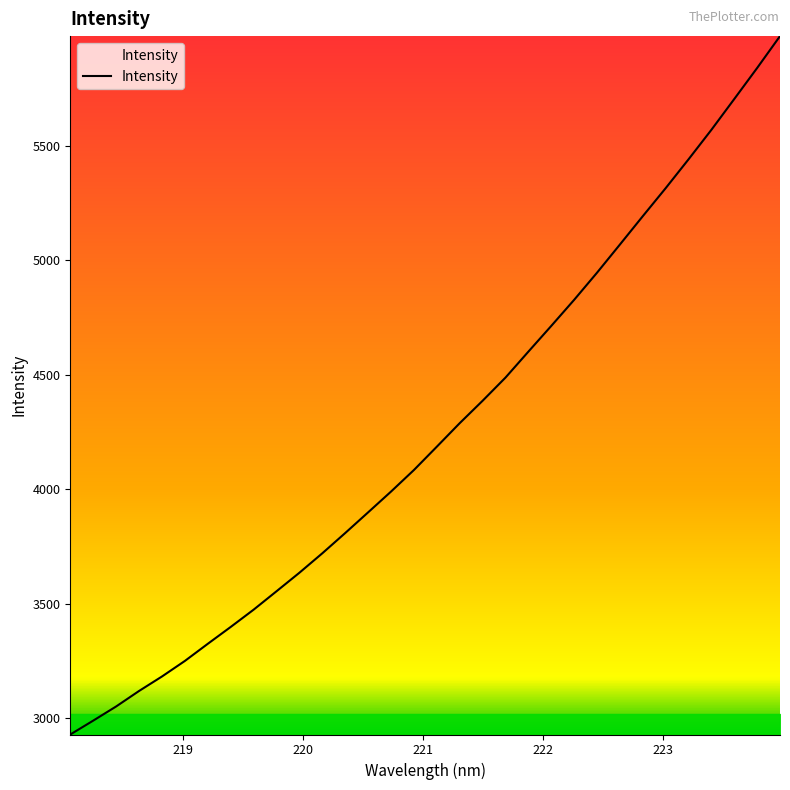

How many lines are shown in the chart?

1